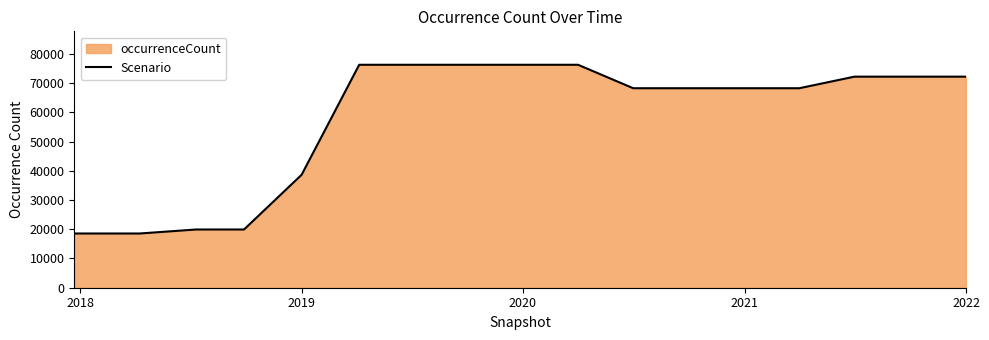

What is the minimum value shown in the chart?

18551